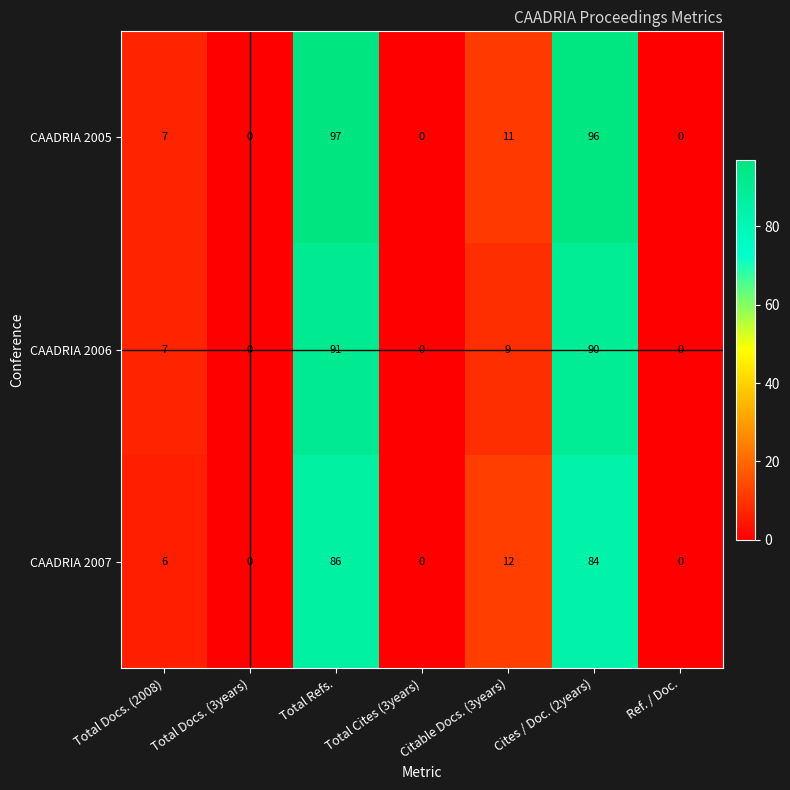

At how many categories does at least one series exceed 59?

2